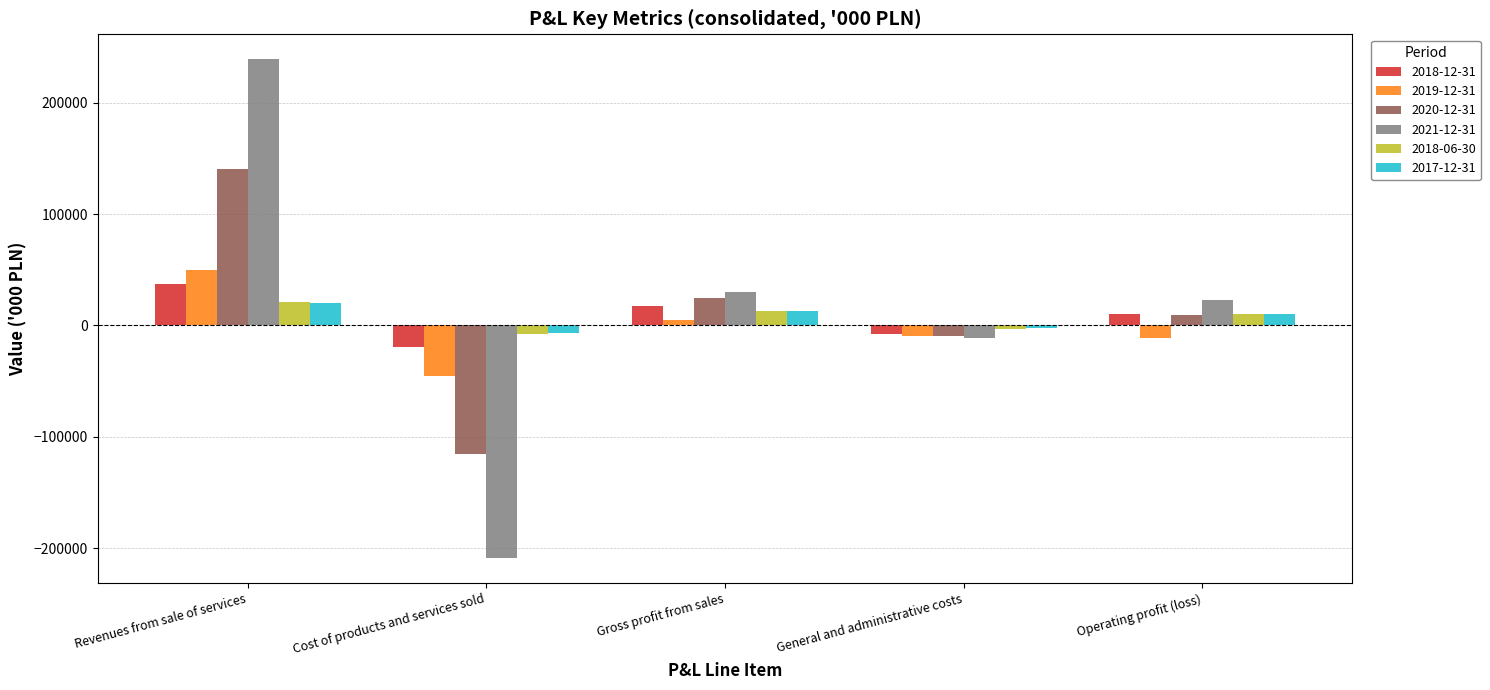

The value of 2019-12-31 at Operating profit (loss) is -10972. True or false?

True